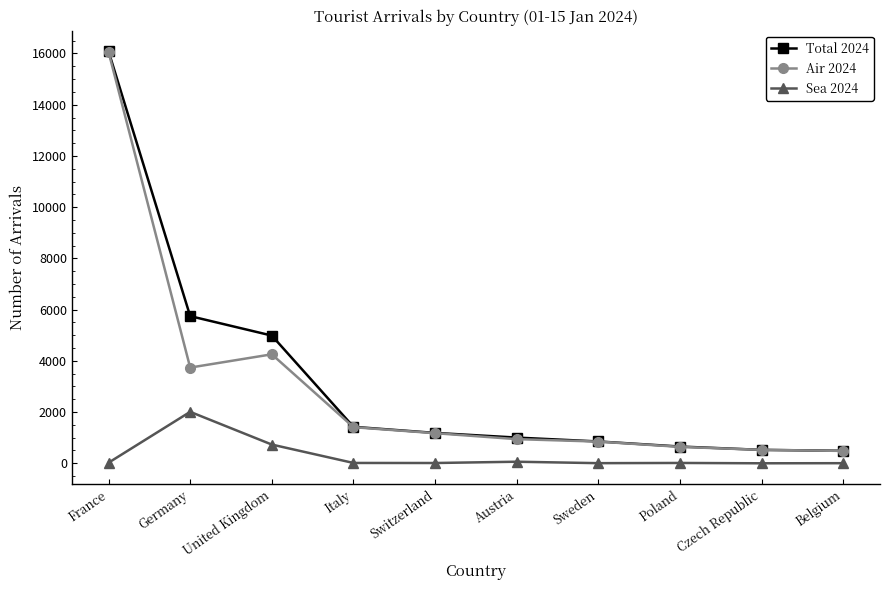

True or false: Sea 2024 and Total 2024 cross at least once.

False